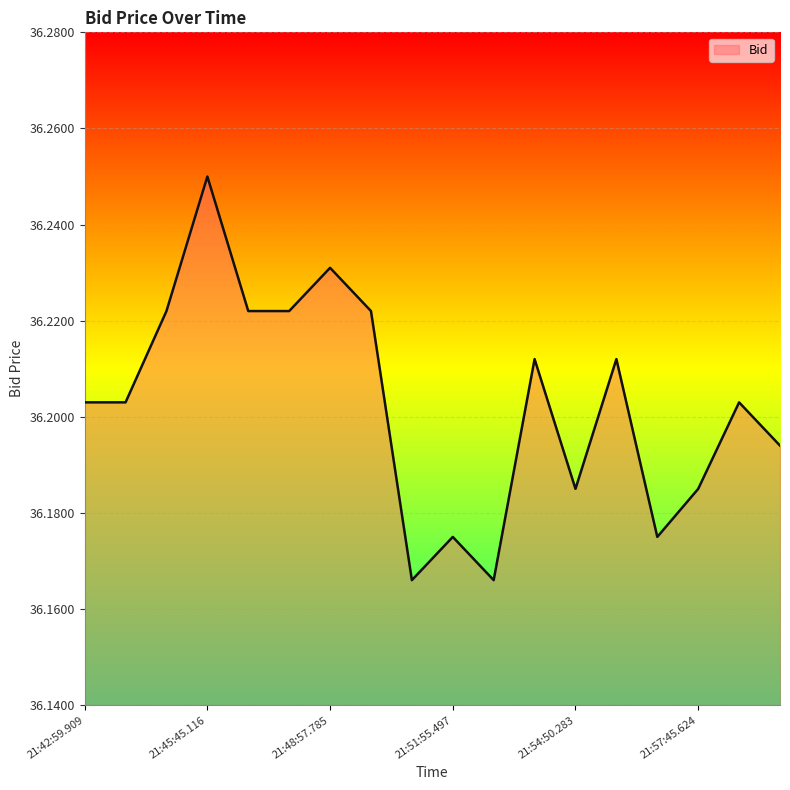

Does the chart have visible grid lines?

Yes